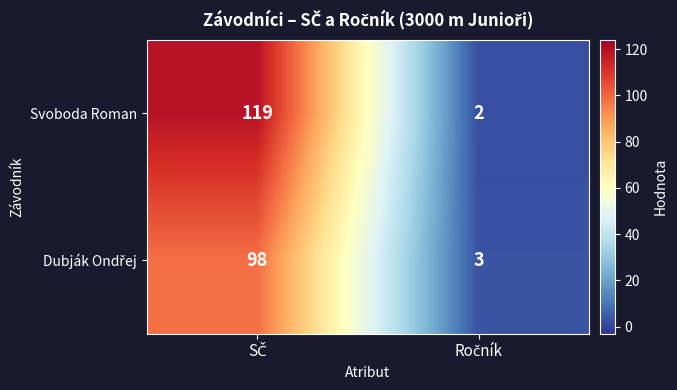

What is the difference between the maximum and minimum values in the Svoboda Roman series?

117